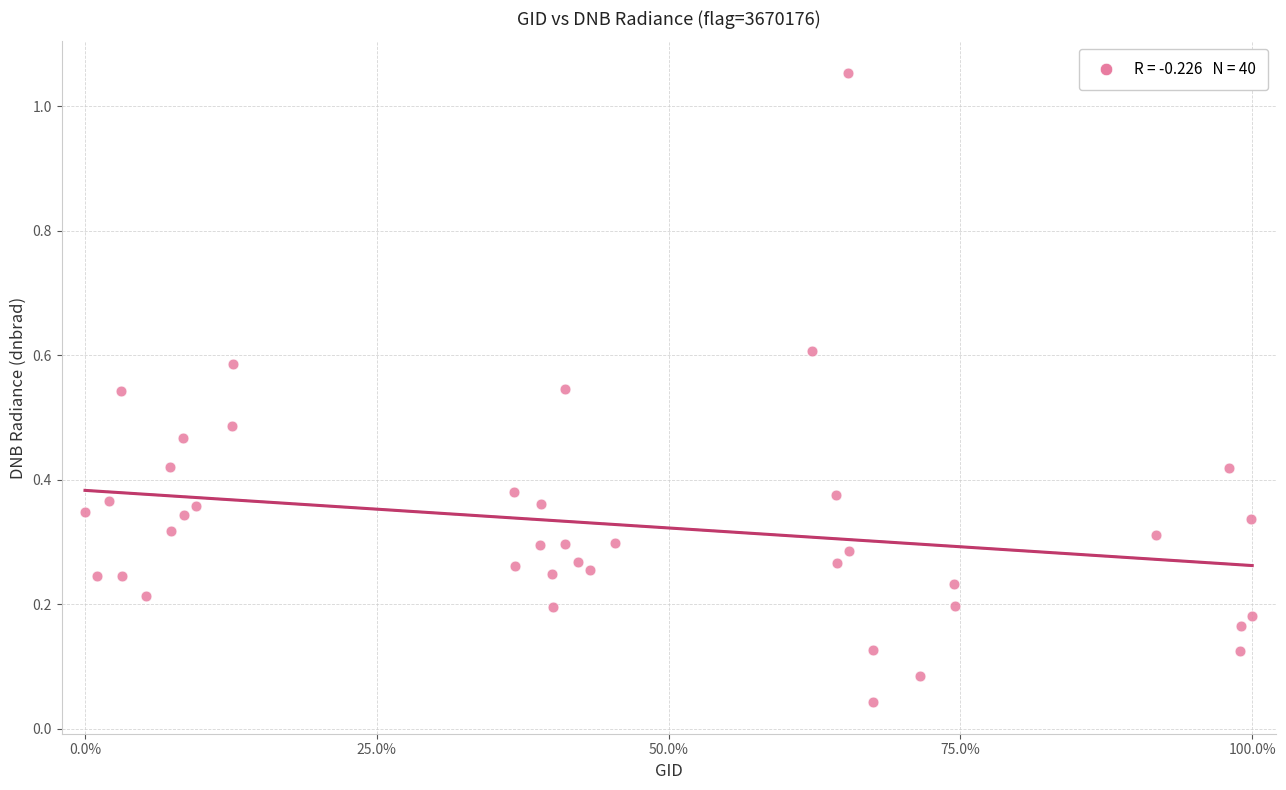

What is the range of X values (max minus min)?

100.0